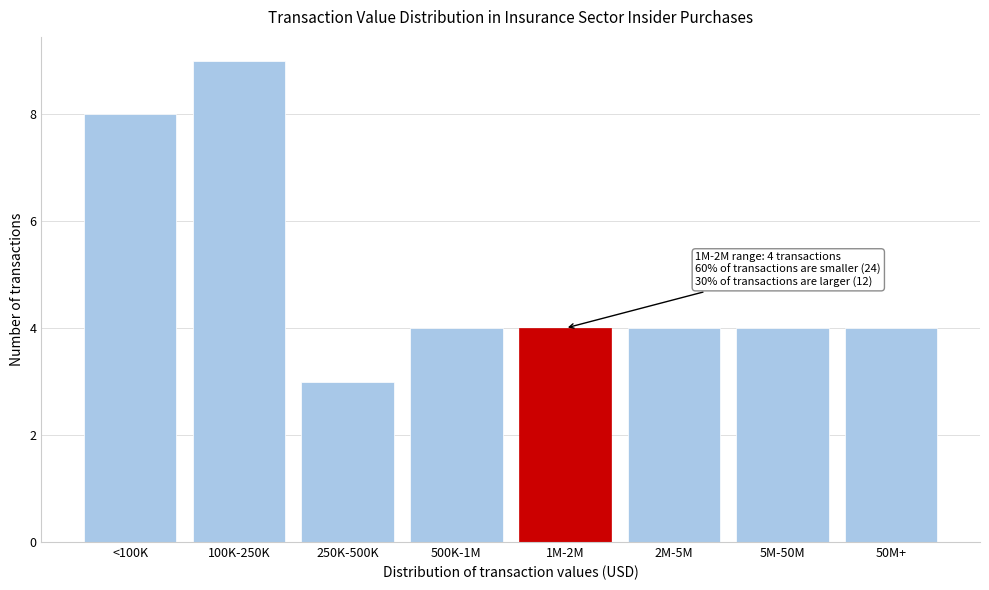

Reading left to right, extract all data points from this chart.

8	9	3	4	4	4	4	4